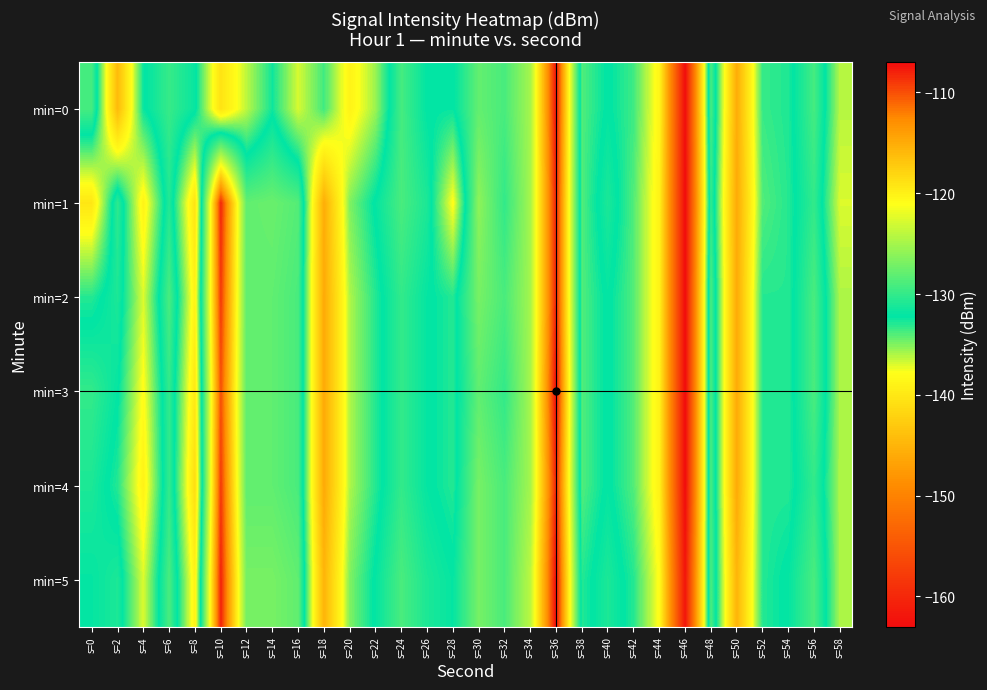

Reading right to left, list all the values displayed in this chart.

min=0: s=58=-136.2	s=56=-129.2	s=54=-132.9	s=52=-133.4	s=50=-145.8	s=48=-129.1	s=46=-162.9	s=44=-138.6	s=42=-133.6	s=40=-132.1	s=38=-134.0	s=36=-107.3	s=34=-125.0	s=32=-129.0	s=30=-127.9	s=28=-132.3	s=26=-132.2	s=24=-129.2	s=22=-135.6	s=20=-138.9	s=18=-133.6	s=16=-136.9	s=14=-132.6	s=12=-136.3	s=10=-140.5	s=8=-131.8	s=6=-129.8	s=4=-132.4	s=2=-144.3	s=0=-129.1
min=1: s=58=-137.0	s=56=-130.0	s=54=-133.0	s=52=-134.0	s=50=-146.0	s=48=-130.0	s=46=-163.0	s=44=-139.0	s=42=-134.0	s=40=-131.0	s=38=-134.0	s=36=-108.0	s=34=-125.0	s=32=-130.0	s=30=-126.0	s=28=-138.0	s=26=-131.0	s=24=-129.0	s=22=-132.0	s=20=-135.0	s=18=-145.7	s=16=-128.5	s=14=-127.6	s=12=-127.9	s=10=-108.2	s=8=-140.4	s=6=-130.7	s=4=-138.9	s=2=-130.2	s=0=-140.1
min=2: s=58=-136.0	s=56=-129.0	s=54=-133.0	s=52=-133.0	s=50=-146.0	s=48=-129.0	s=46=-163.0	s=44=-139.0	s=42=-134.0	s=40=-132.0	s=38=-134.0	s=36=-108.0	s=34=-125.0	s=32=-129.0	s=30=-127.0	s=28=-133.0	s=26=-132.0	s=24=-130.0	s=22=-133.0	s=20=-136.0	s=18=-146.0	s=16=-129.0	s=14=-128.0	s=12=-128.0	s=10=-109.0	s=8=-139.0	s=6=-129.0	s=4=-137.0	s=2=-131.0	s=0=-133.0
min=3: s=58=-136.0	s=56=-129.0	s=54=-133.0	s=52=-133.0	s=50=-146.0	s=48=-129.0	s=46=-163.0	s=44=-139.0	s=42=-134.0	s=40=-132.0	s=38=-134.0	s=36=-107.0	s=34=-125.0	s=32=-130.0	s=30=-128.0	s=28=-133.0	s=26=-132.0	s=24=-130.0	s=22=-133.0	s=20=-136.0	s=18=-146.0	s=16=-129.0	s=14=-128.0	s=12=-128.0	s=10=-110.0	s=8=-140.0	s=6=-130.0	s=4=-138.0	s=2=-132.0	s=0=-130.0
min=4: s=58=-136.0	s=56=-130.0	s=54=-133.0	s=52=-133.0	s=50=-146.0	s=48=-129.0	s=46=-163.0	s=44=-139.0	s=42=-134.0	s=40=-132.0	s=38=-134.0	s=36=-108.0	s=34=-125.0	s=32=-129.0	s=30=-127.0	s=28=-133.0	s=26=-132.0	s=24=-130.0	s=22=-133.0	s=20=-136.0	s=18=-146.0	s=16=-129.0	s=14=-128.0	s=12=-128.0	s=10=-109.0	s=8=-141.0	s=6=-130.0	s=4=-139.0	s=2=-133.0	s=0=-131.0
min=5: s=58=-136.0	s=56=-129.0	s=54=-132.0	s=52=-133.0	s=50=-145.0	s=48=-129.0	s=46=-162.0	s=44=-138.0	s=42=-133.0	s=40=-131.0	s=38=-133.0	s=36=-107.0	s=34=-124.0	s=32=-129.0	s=30=-127.0	s=28=-132.0	s=26=-131.0	s=24=-129.0	s=22=-132.0	s=20=-135.0	s=18=-145.0	s=16=-128.0	s=14=-127.0	s=12=-127.0	s=10=-108.0	s=8=-139.0	s=6=-129.0	s=4=-137.0	s=2=-131.0	s=0=-132.0